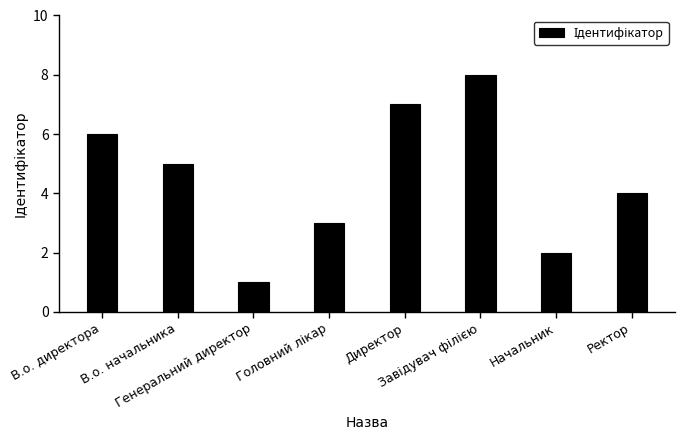

The chart shows a value of 3 at В.о. начальника. True or false?

False